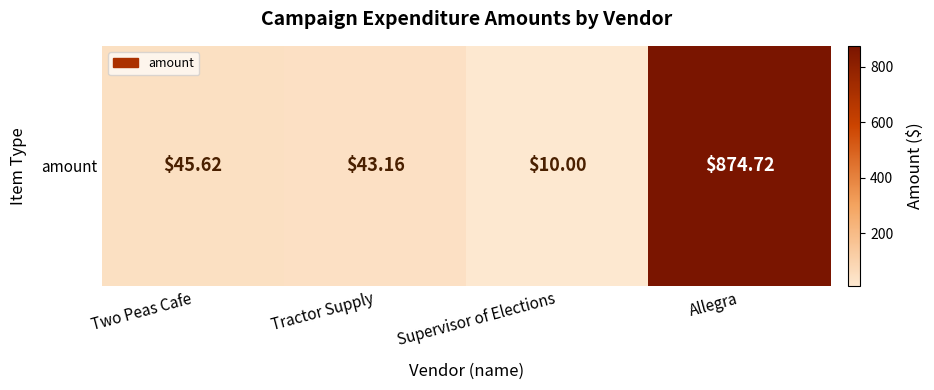

The chart shows a value of 874.7 at Allegra. True or false?

True